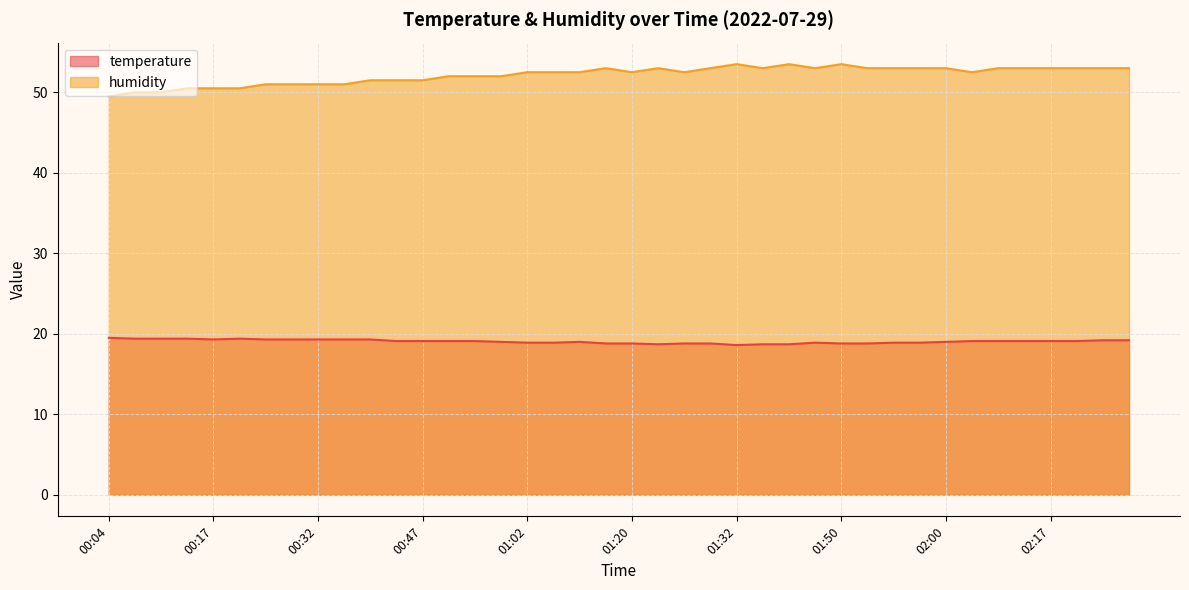

What is the average value of the temperature series?

19.1